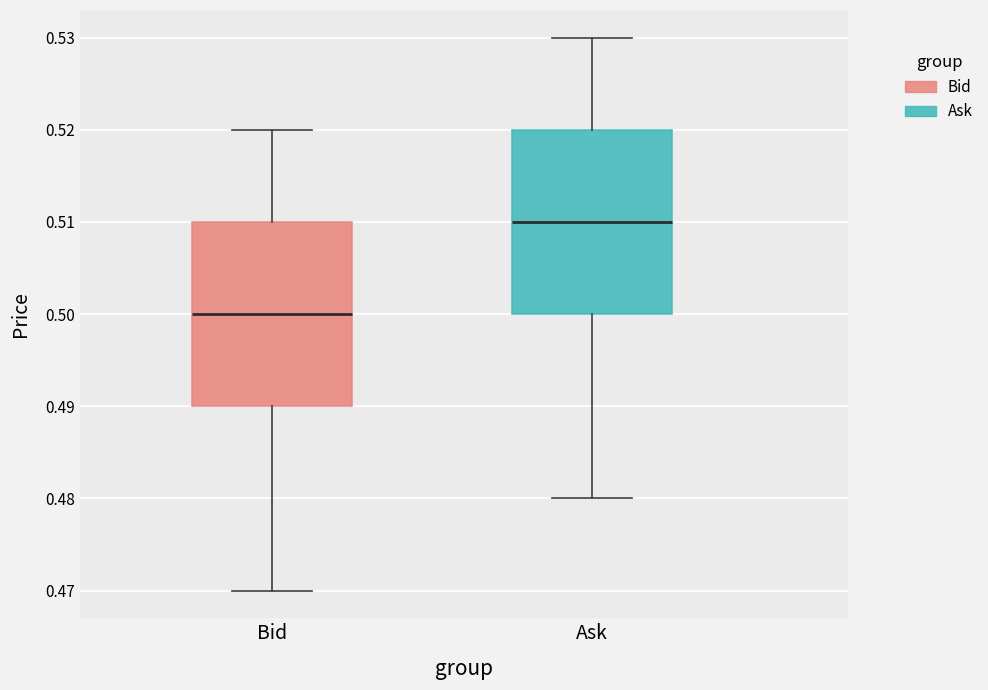

Where does the upper whisker of the box for Ask end on the y-axis? The values are not printed on the chart, so give them approximately, as read against the axis.

0.53